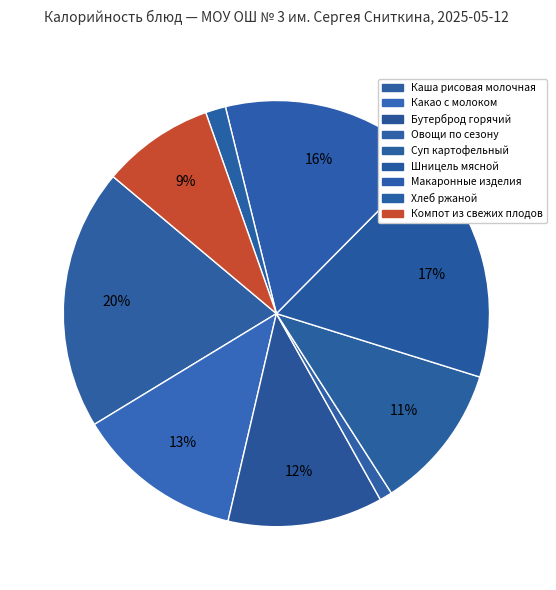

What is the ratio of the value at Каша рисовая молочная to the value at Бутерброд горячий?

1.7